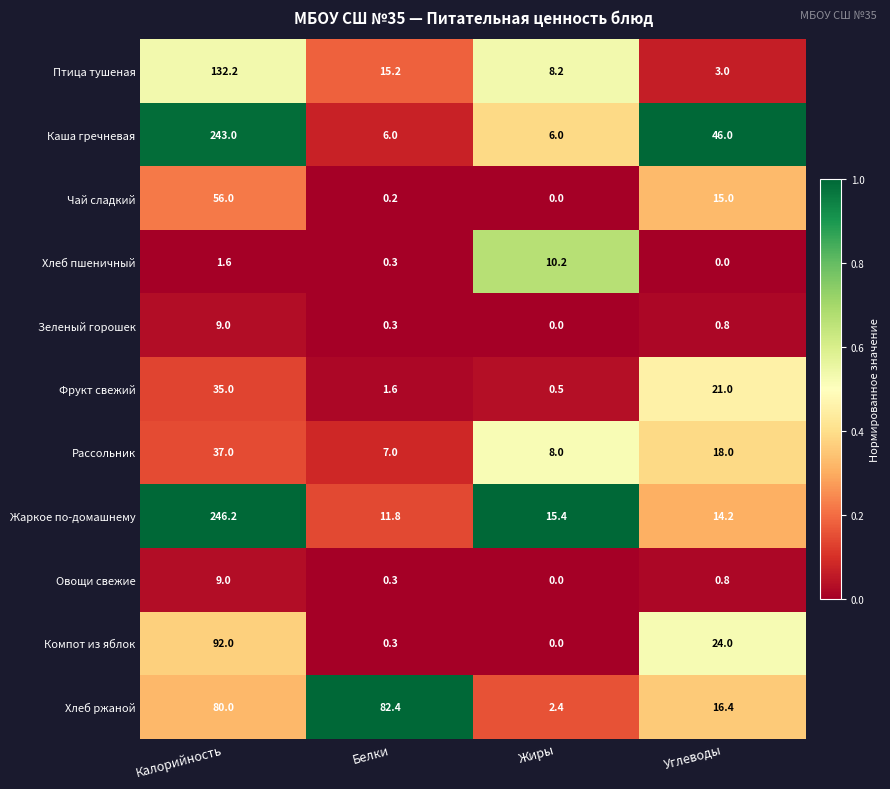

What is the total value across all series at Углеводы?

159.2